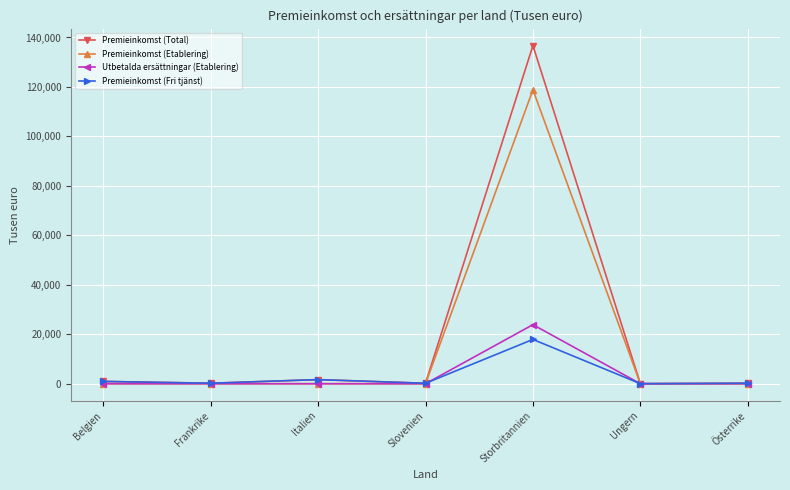

True or false: Premieinkomst (Total) has more than 1 interior local peaks.

True